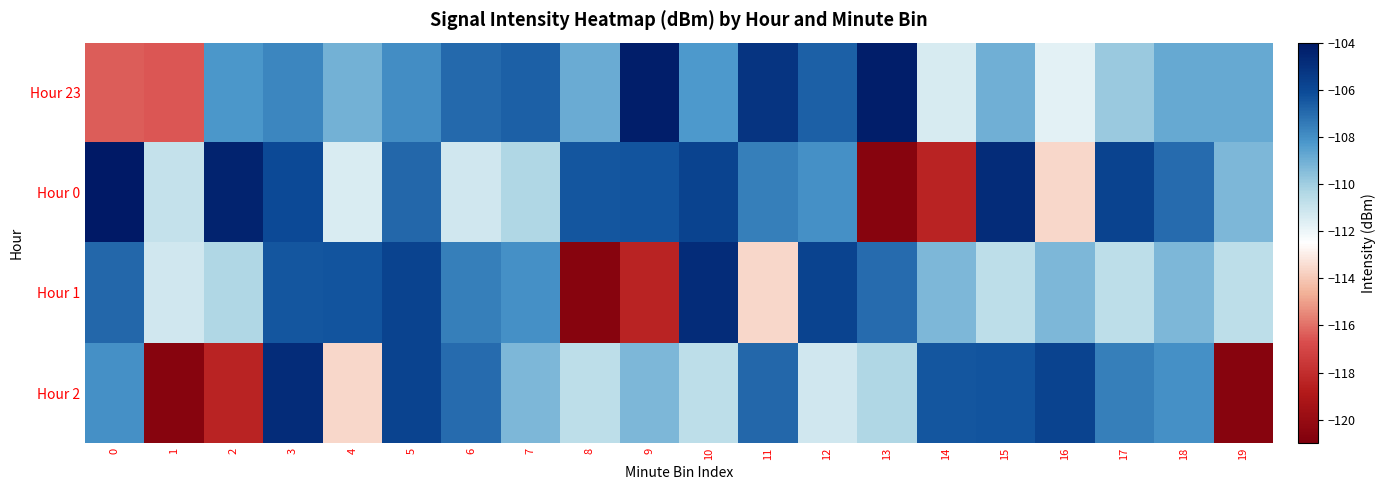

Which label corresponds to the smallest value in the chart?

13